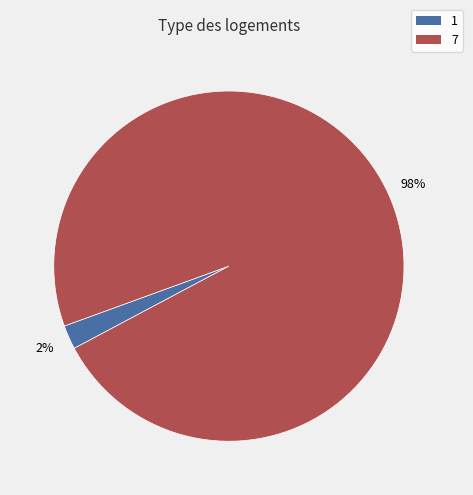

Is there a majority slice in this chart?

Yes